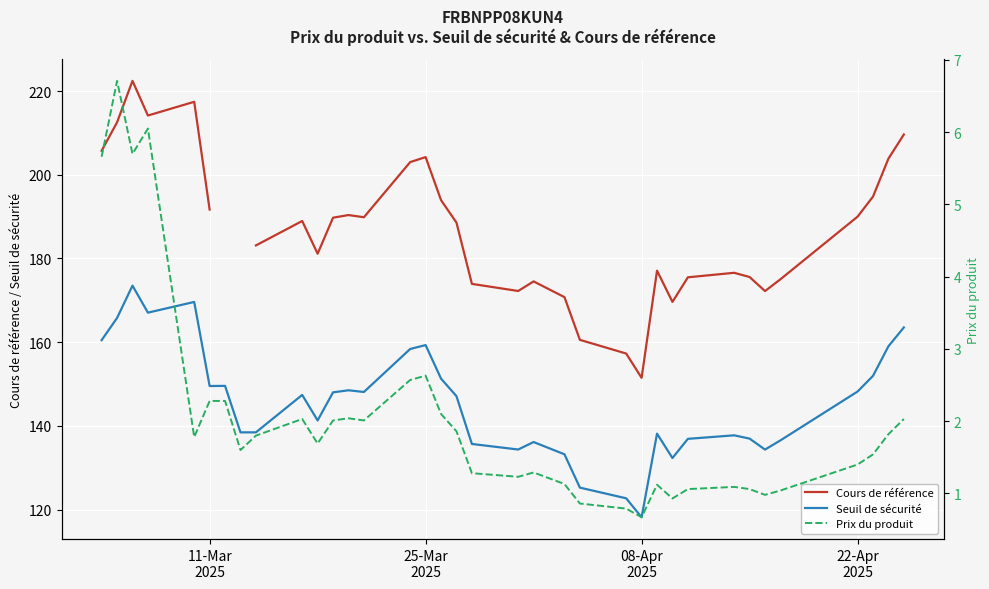

True or false: Seuil de sécurité and Prix du produit cross at least once.

False